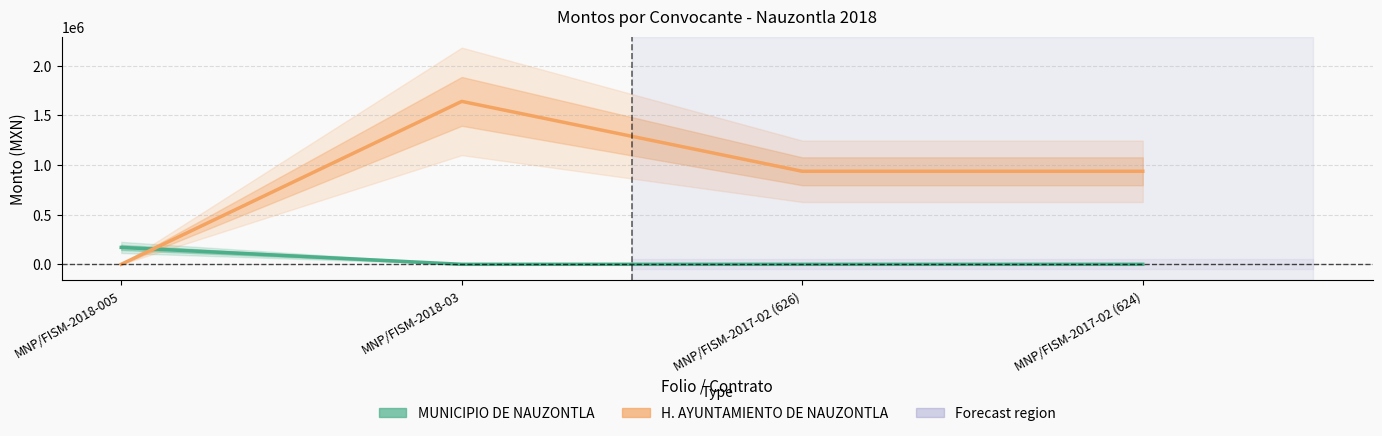

What is the value of the H. AYUNTAMIENTO DE NAUZONTLA point at the 4th from the left?

937096.5